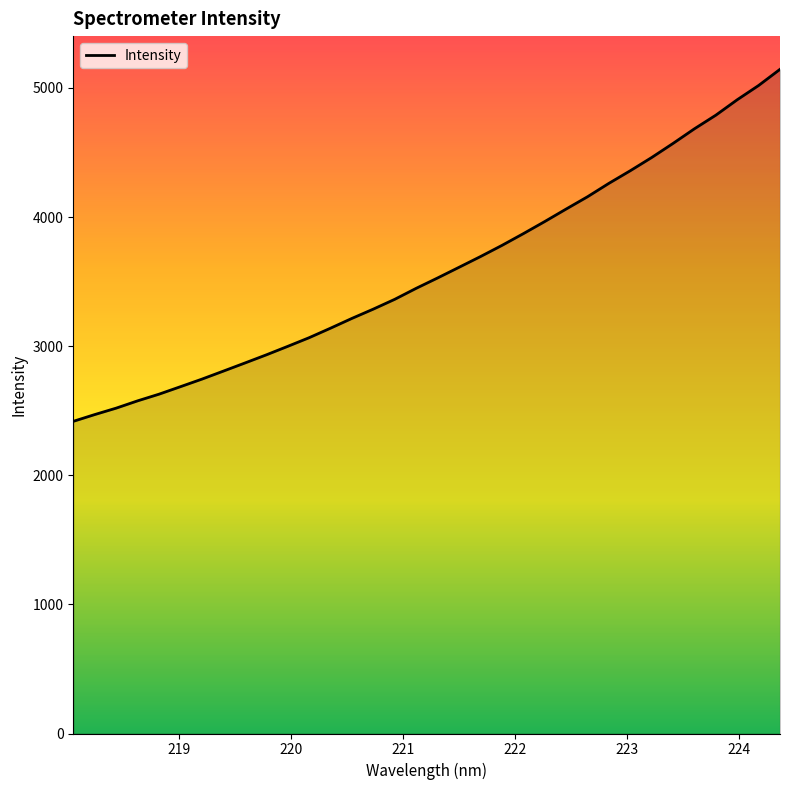

What is the greatest value displayed?

5143.7